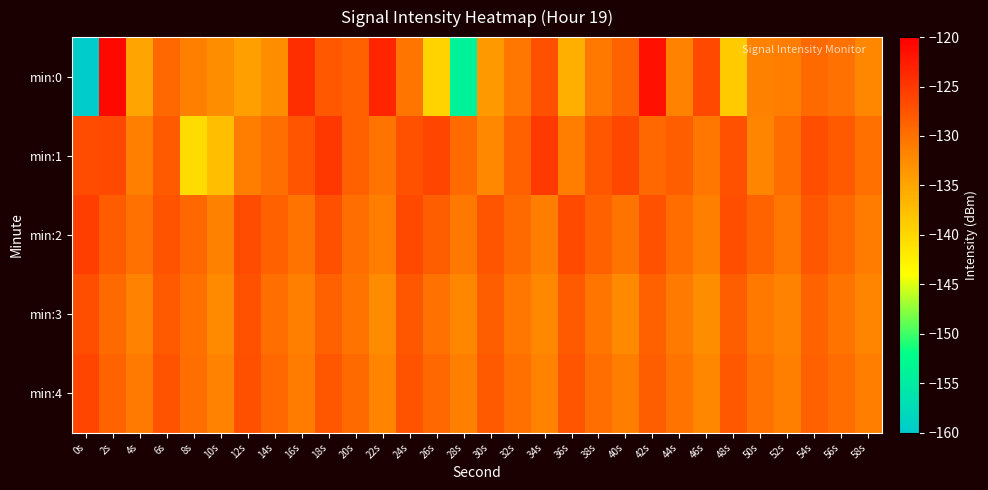

What is the spread (max minus min) of values at 26s?

13.6